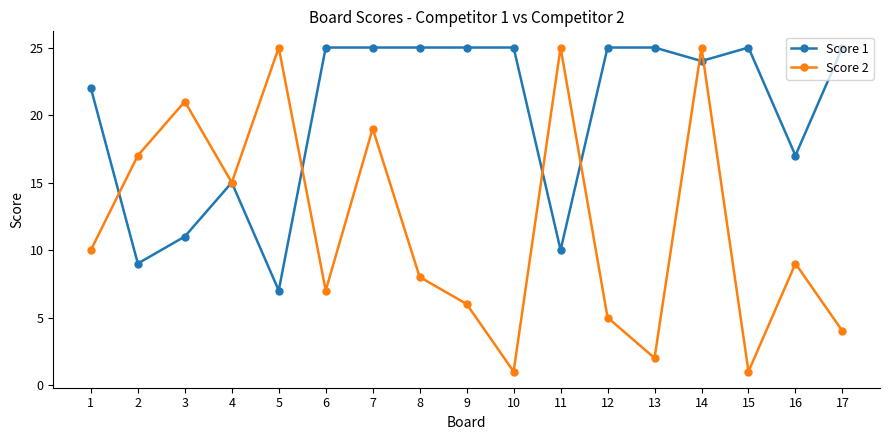

True or false: Score 2 has a value of 26 at 2.

False